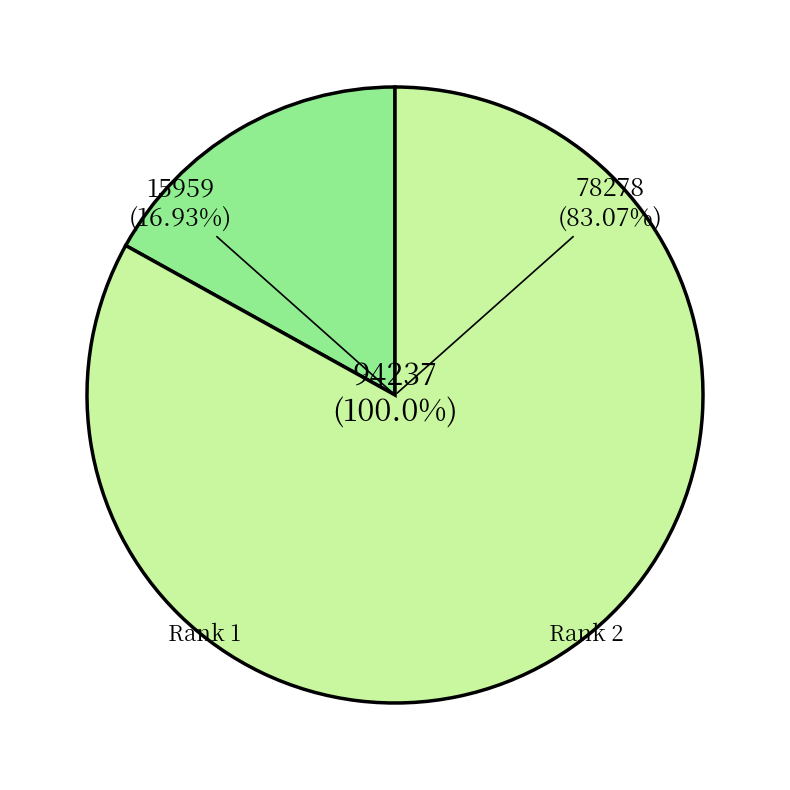

What is the change in value from Rank 1 (Industria Cotoniera) to Rank 2 (Tessili per Impieghi Tecnici)?

+62319